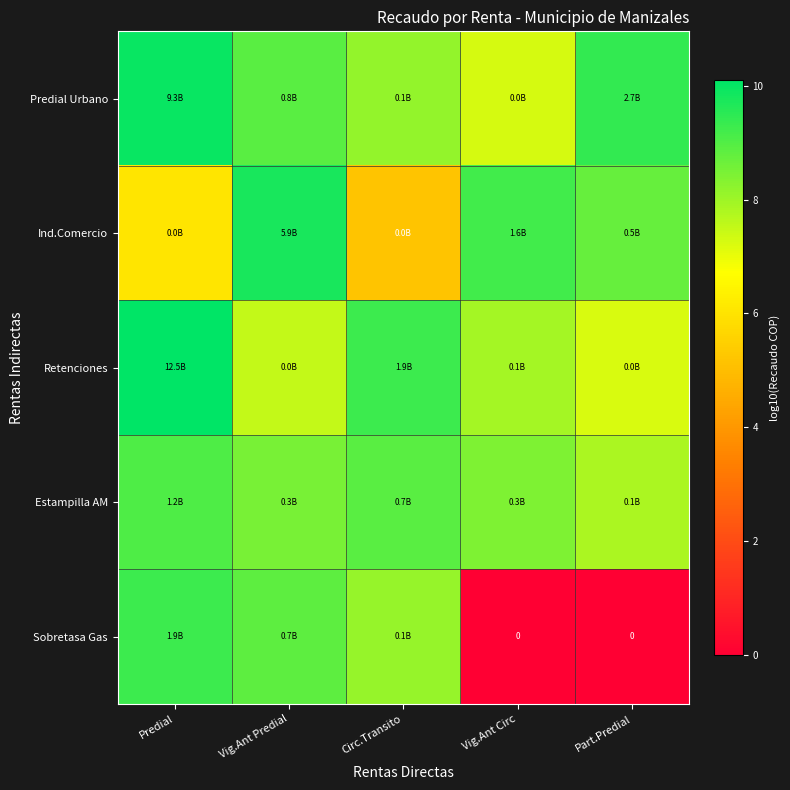

How many data points in Predial Urbano are above 8?

4